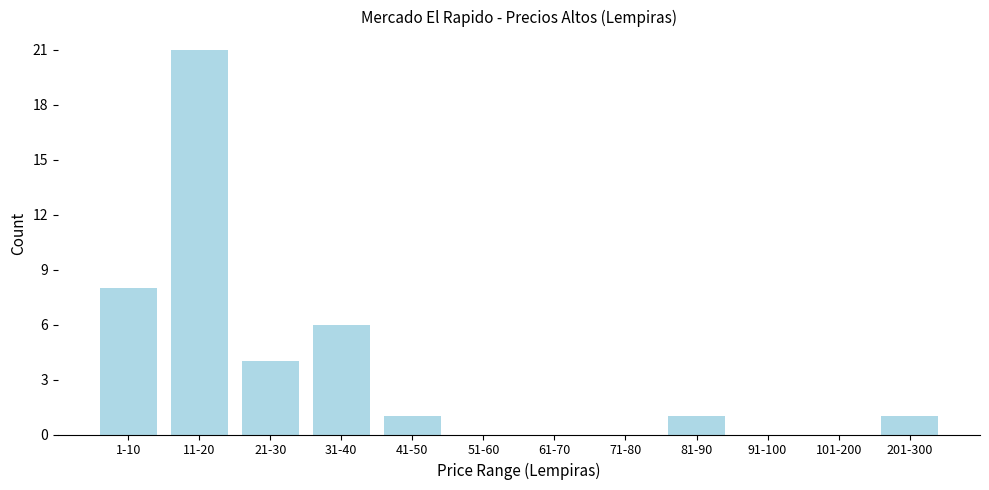

Reading left to right, extract all data points from this chart.

1-10=8	11-20=21	21-30=4	31-40=6	41-50=1	51-60=0	61-70=0	71-80=0	81-90=1	91-100=0	101-200=0	201-300=1